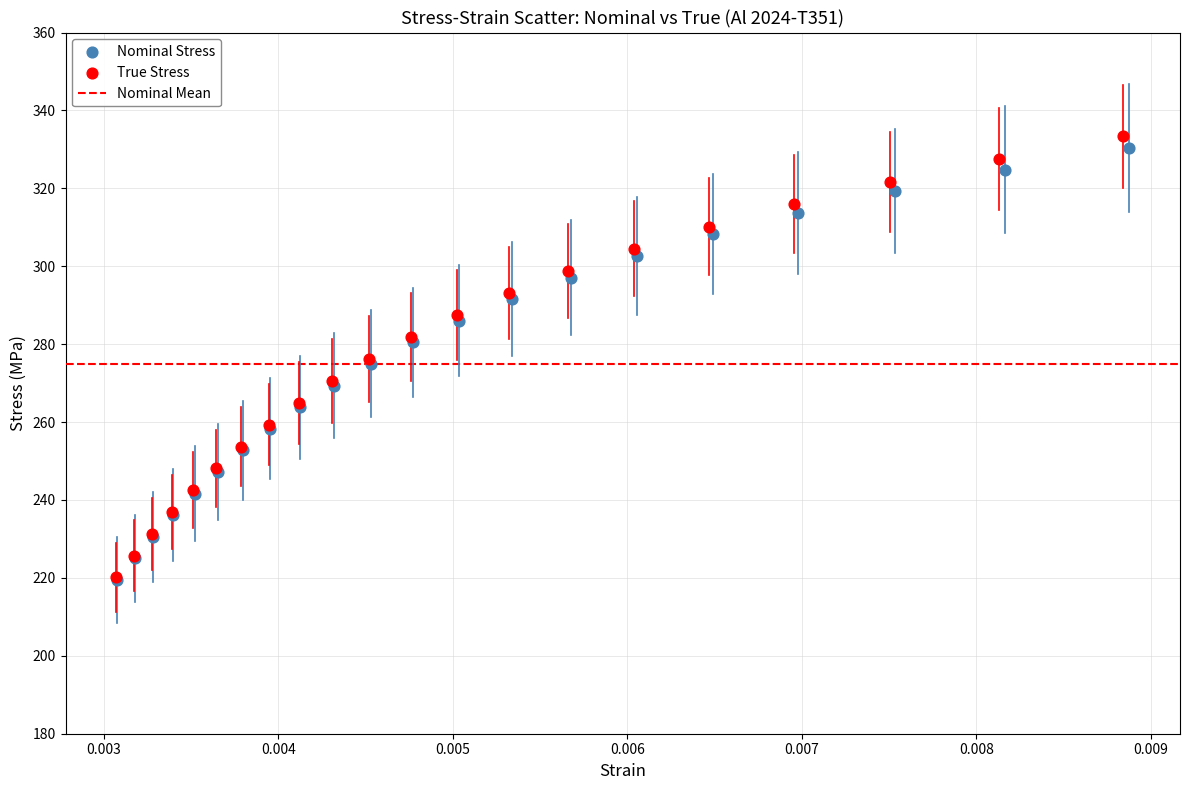

Which series has the widest spread of Y values?

True Stress